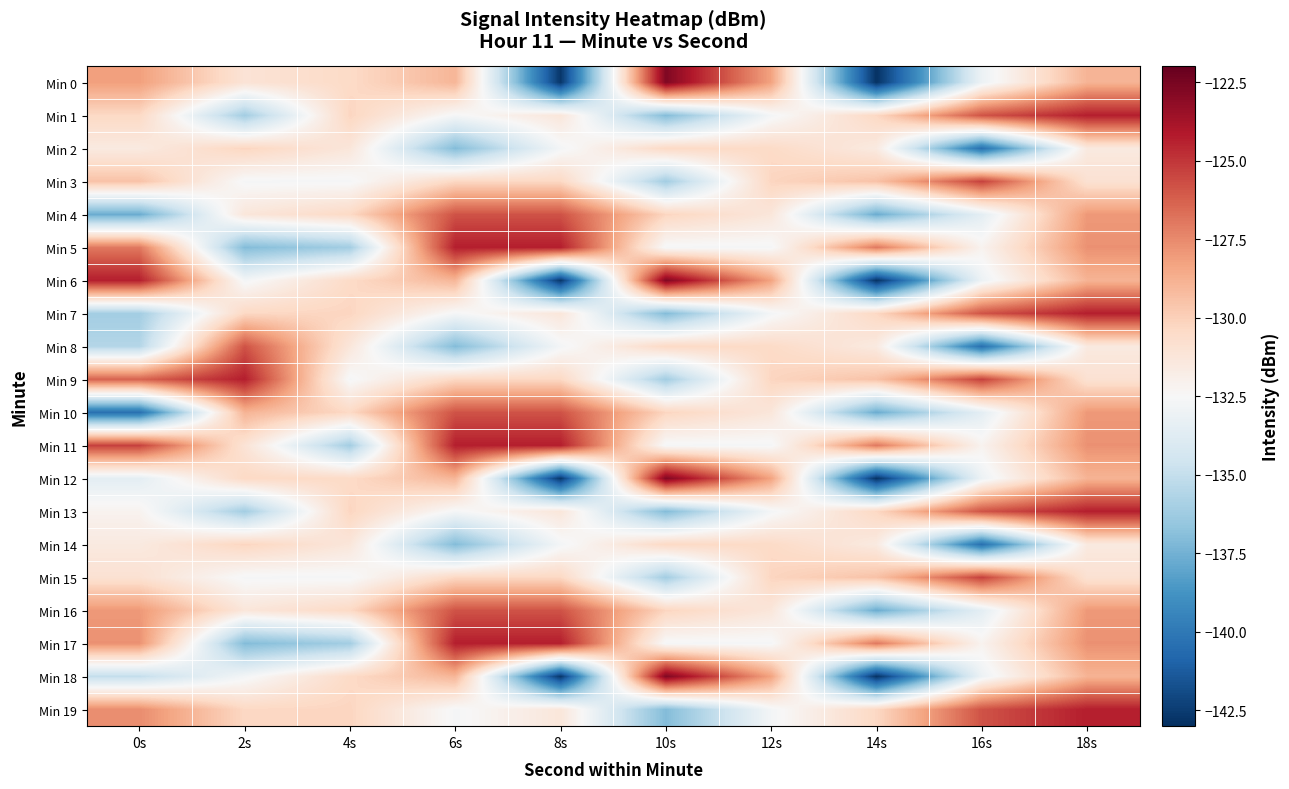

At which category is the sum across all series the highest?

18s